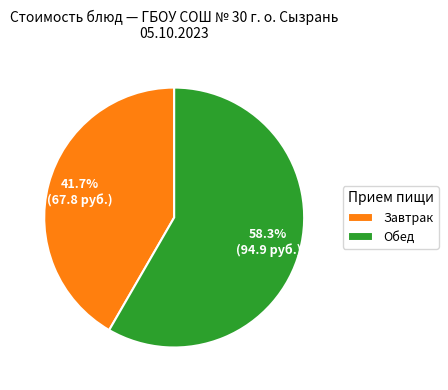

Is there a majority slice in this chart?

Yes